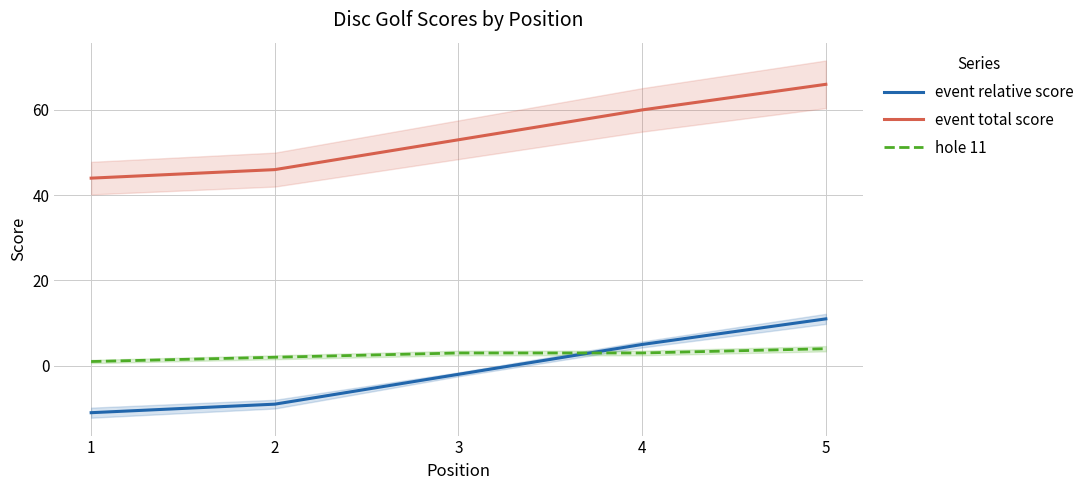

What are all the series names shown in the legend?

event relative score, event total score, hole 11